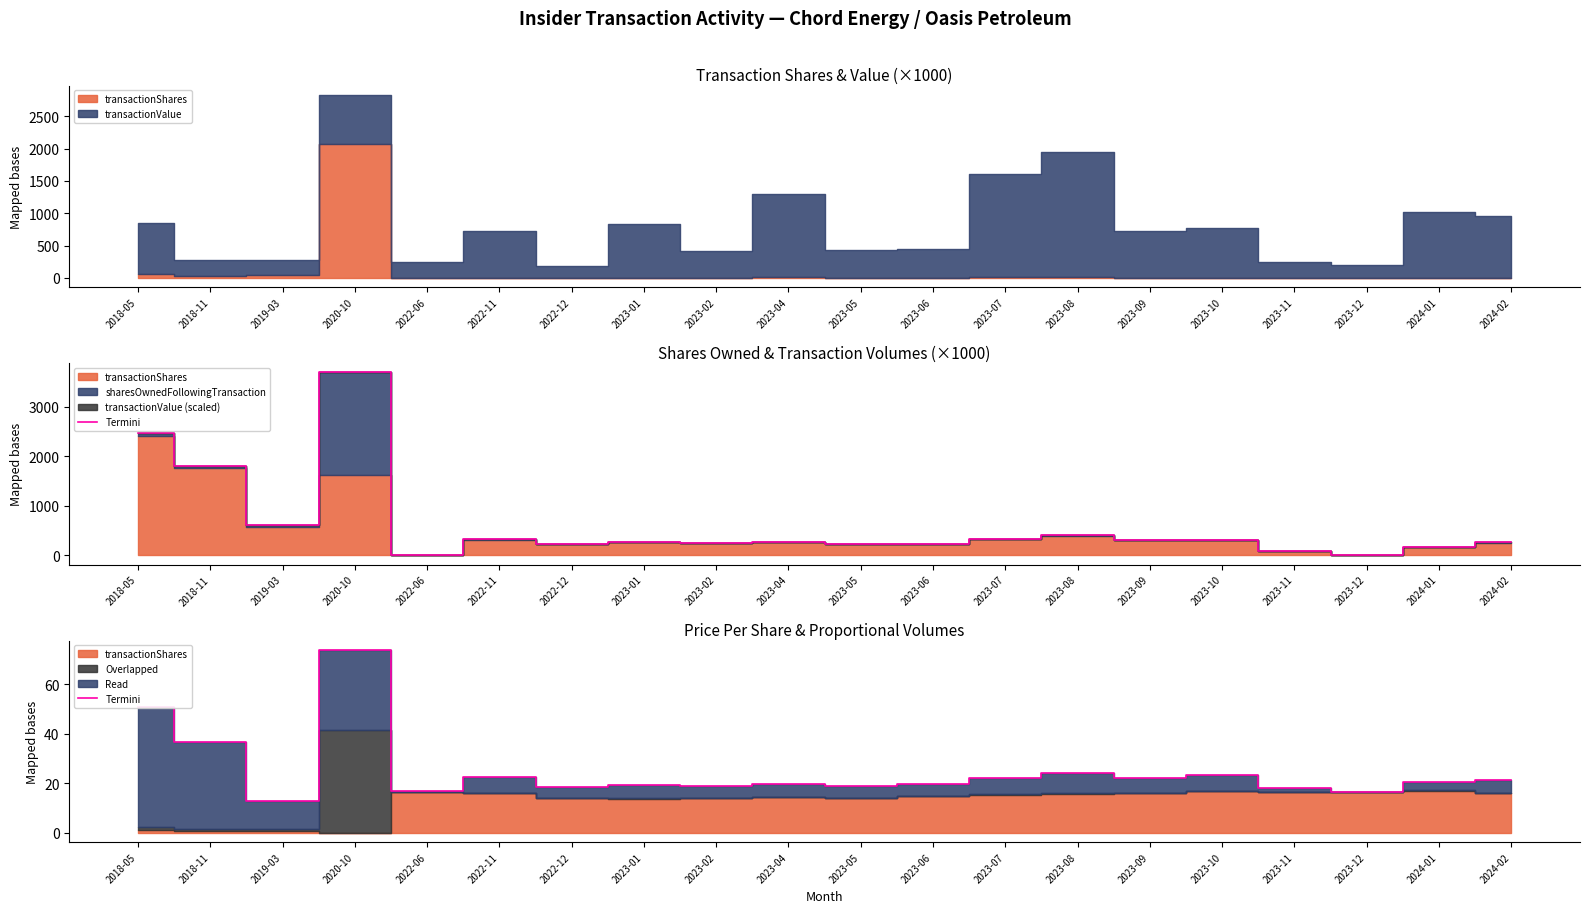

List the labels in order of value, largest first.

2020-10, 2018-05, 2018-11, 2023-08, 2023-10, 2022-11, 2023-09, 2023-07, 2024-02, 2024-01, 2023-04, 2023-06, 2023-01, 2023-02, 2023-05, 2022-12, 2023-11, 2022-06, 2023-12, 2019-03